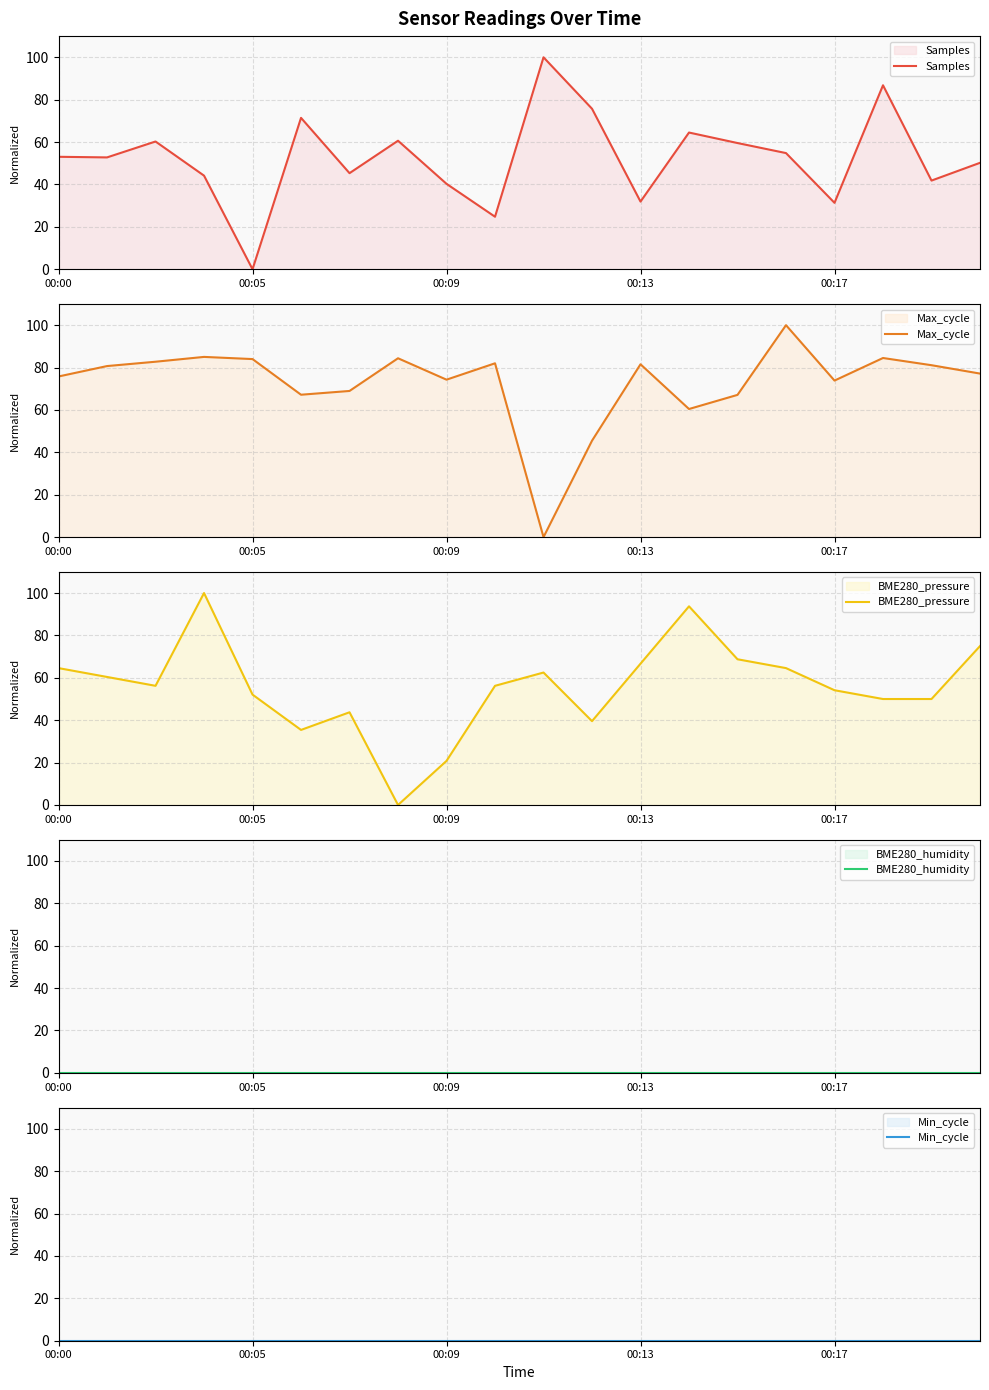

What is the difference between the Max_cycle values at 00:13 and 15?

15.0